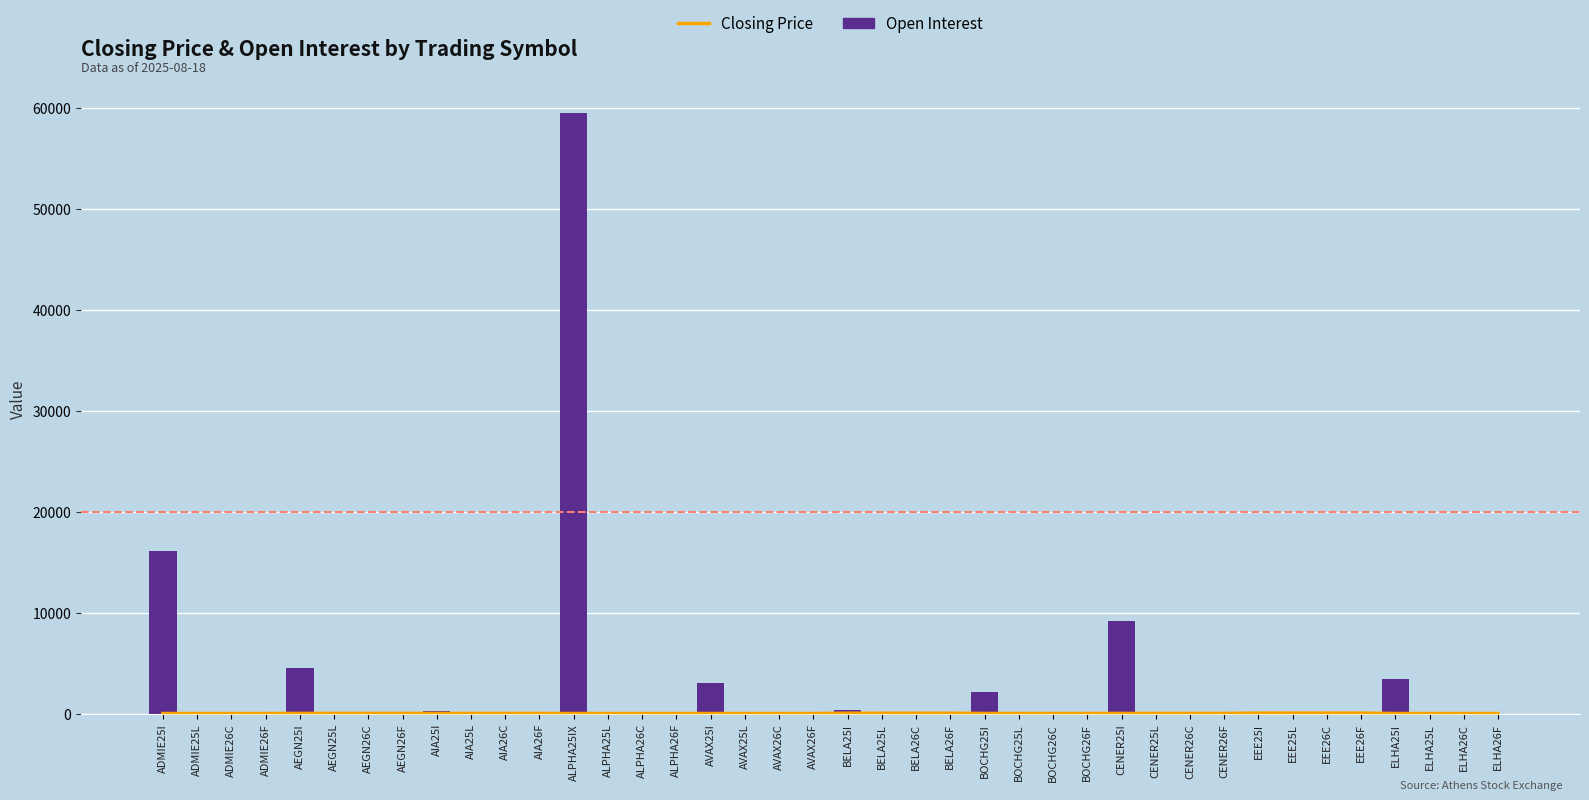

What is the total value across all series at AEGN25I?

4485.5